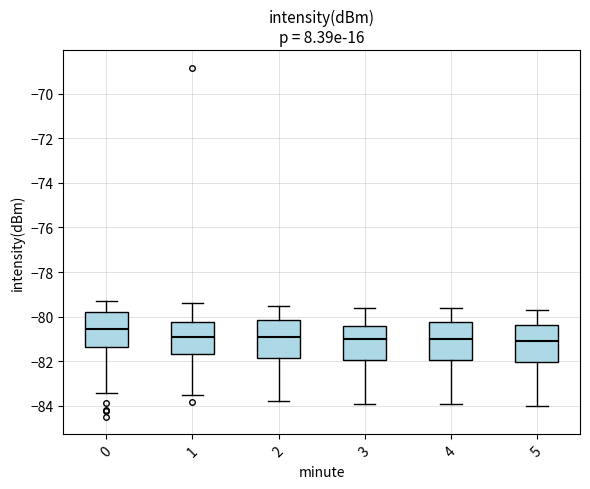

Where does the upper whisker of the box at x = 1 end on the y-axis? The values are not printed on the chart, so give them approximately, as read against the axis.

-79.4